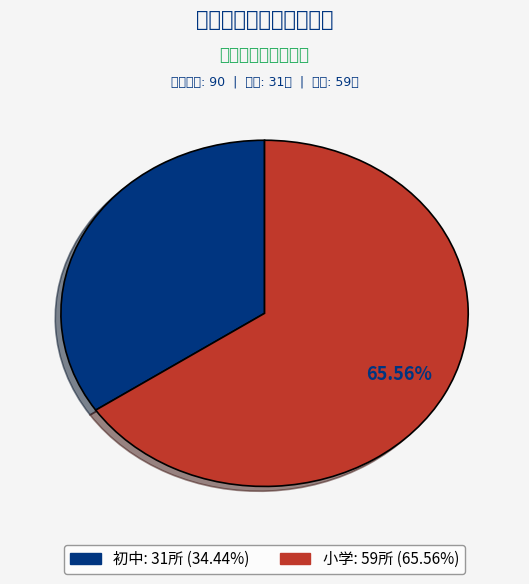

How much of the chart is everything except 初中?

65.6%